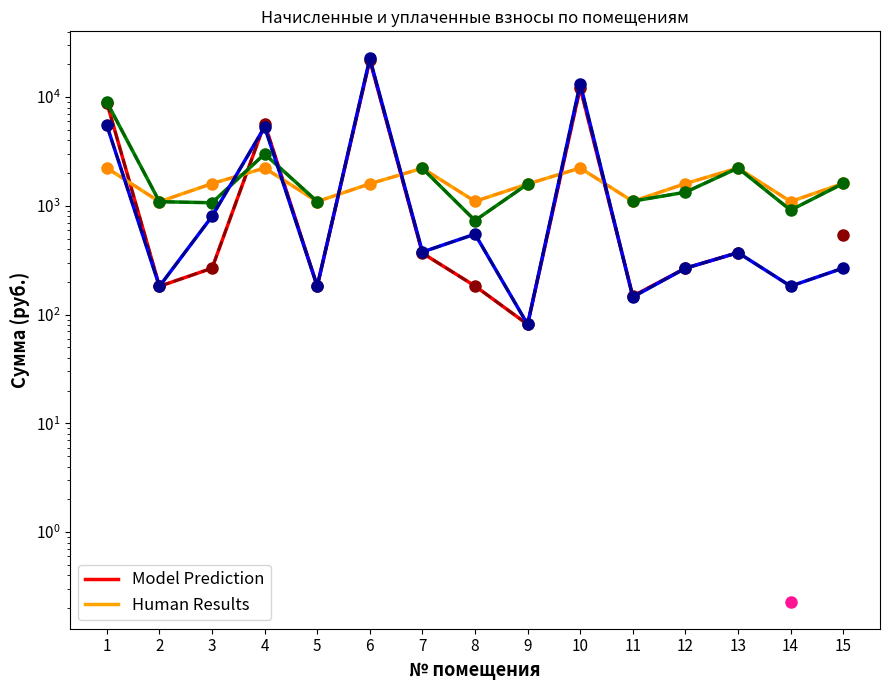

Read the задолженность (пени) value at 8.

549.9